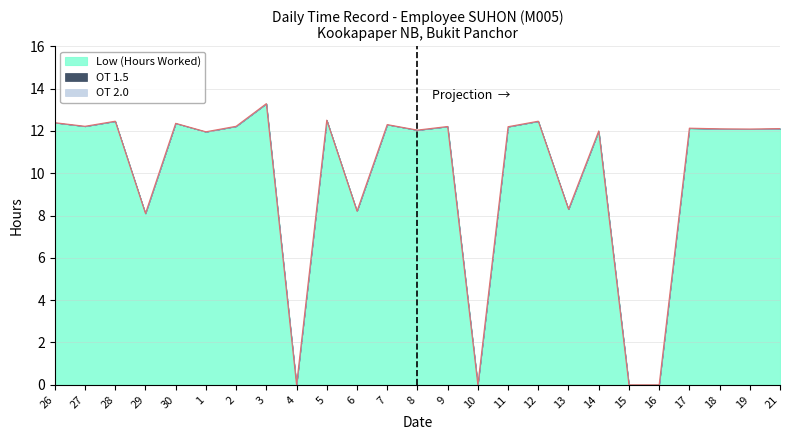

Is the value of OT 1.5 at 14 greater than the value of Low (Hours Worked) at 10?

No